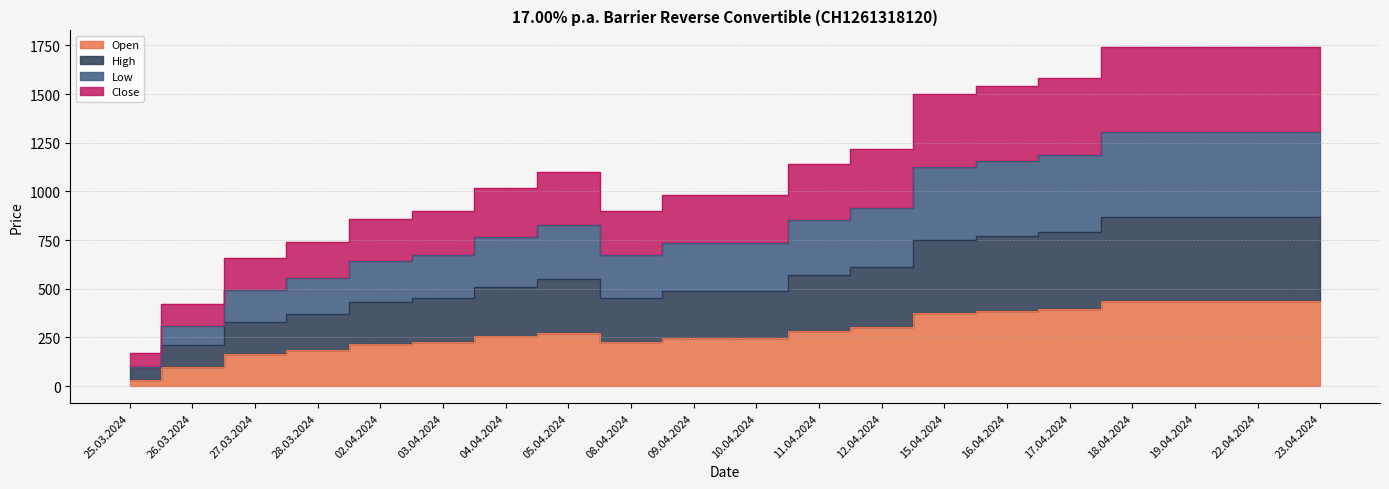

What is the difference between the Close values at 04.04.2024 and 23.04.2024?

720